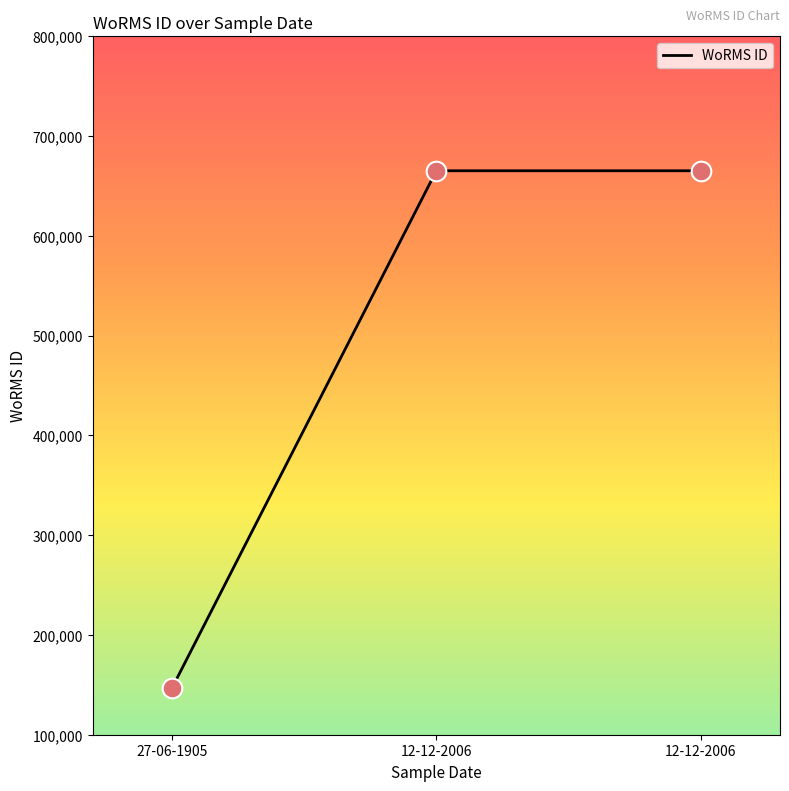

Approximately how many times larger is the value at 27-06-1905 compared to 12-12-2006?

0.2